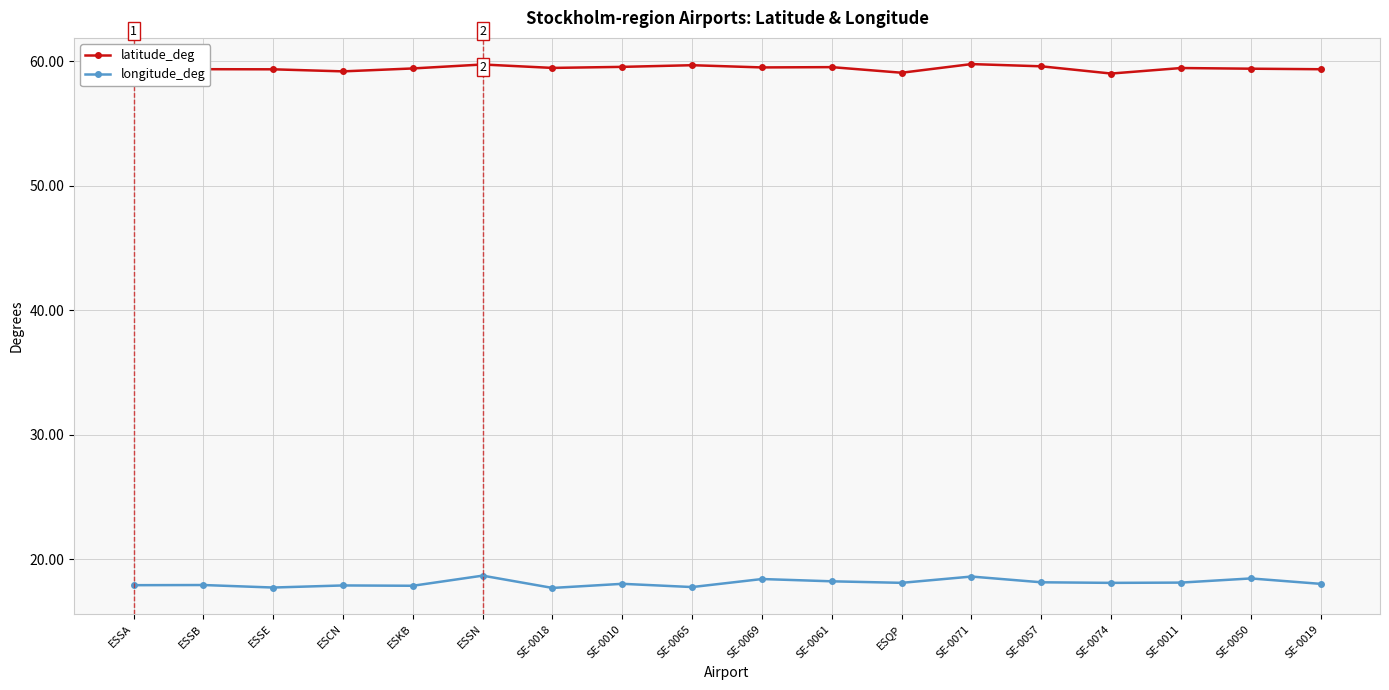

What is the spread (max minus min) of values at SE-0074?

40.9